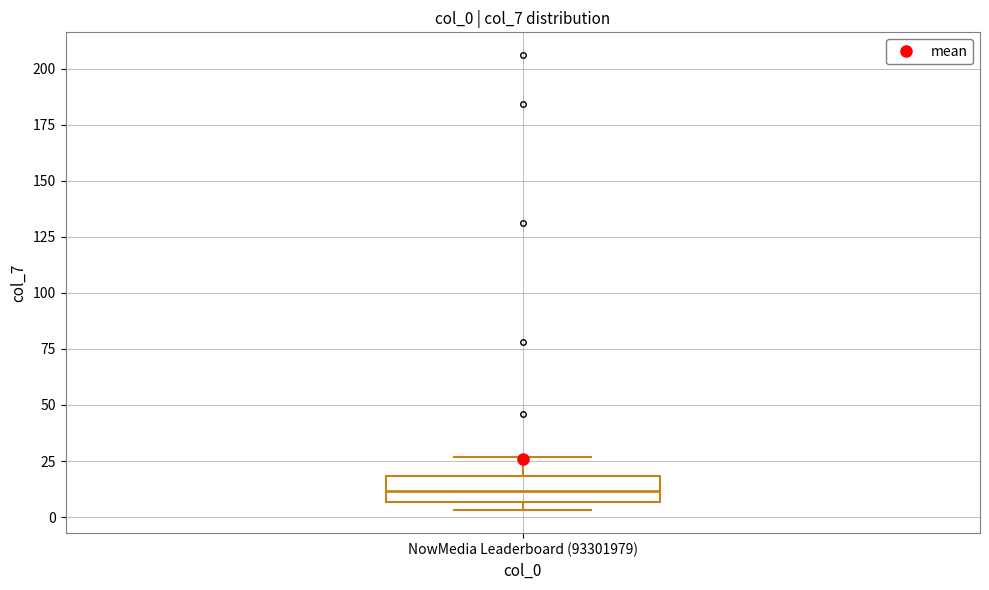

Where is the upper edge of the box for NowMedia Leaderboard (93301979) on the y-axis? The values are not printed on the chart, so give them approximately, as read against the axis.

20